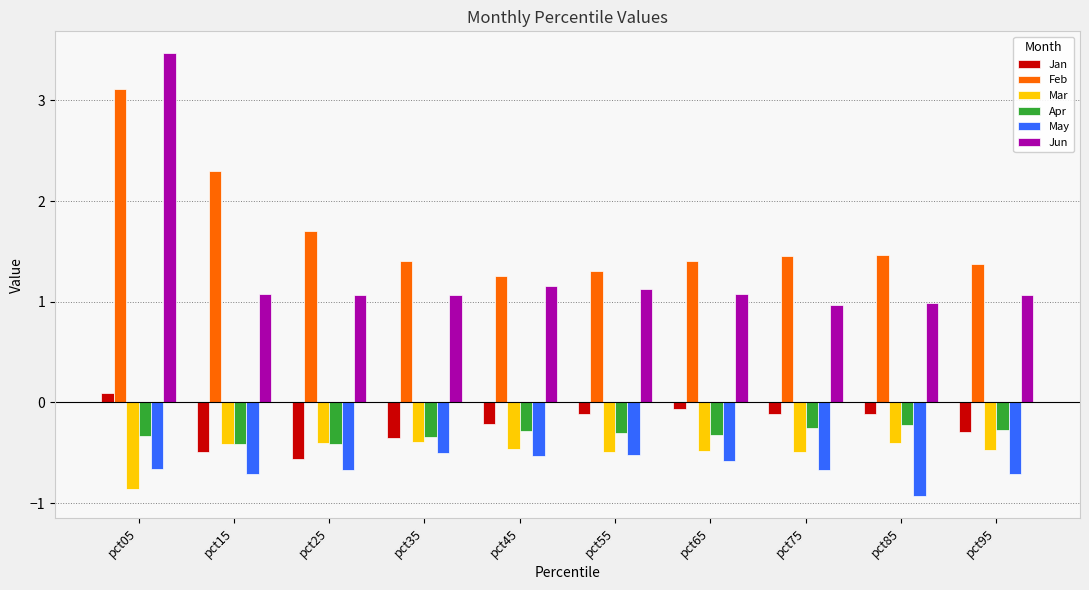

What is the minimum value for Apr?

-0.4